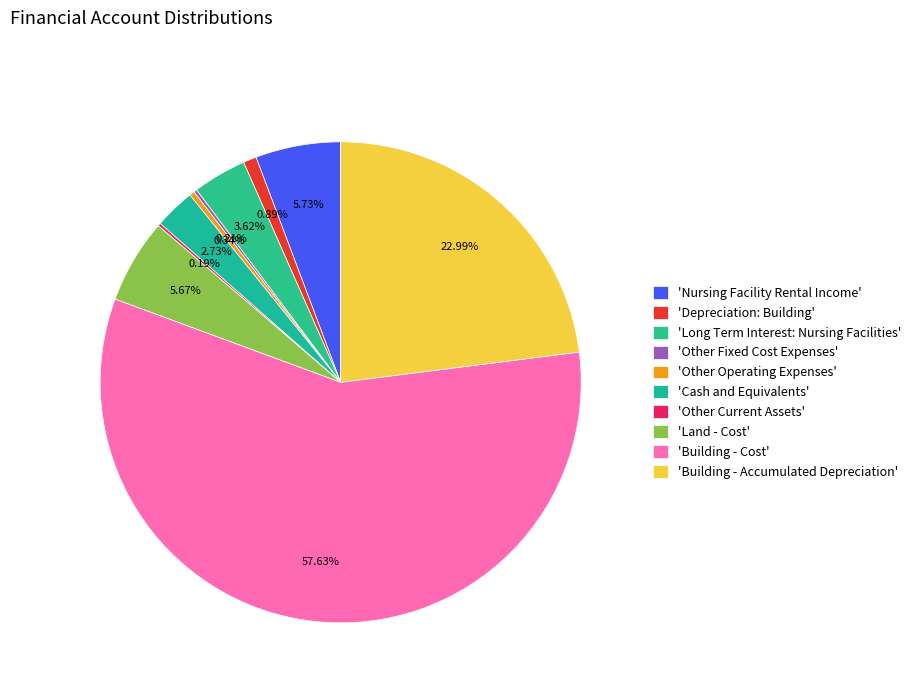

Count the number of slices in the pie.

10